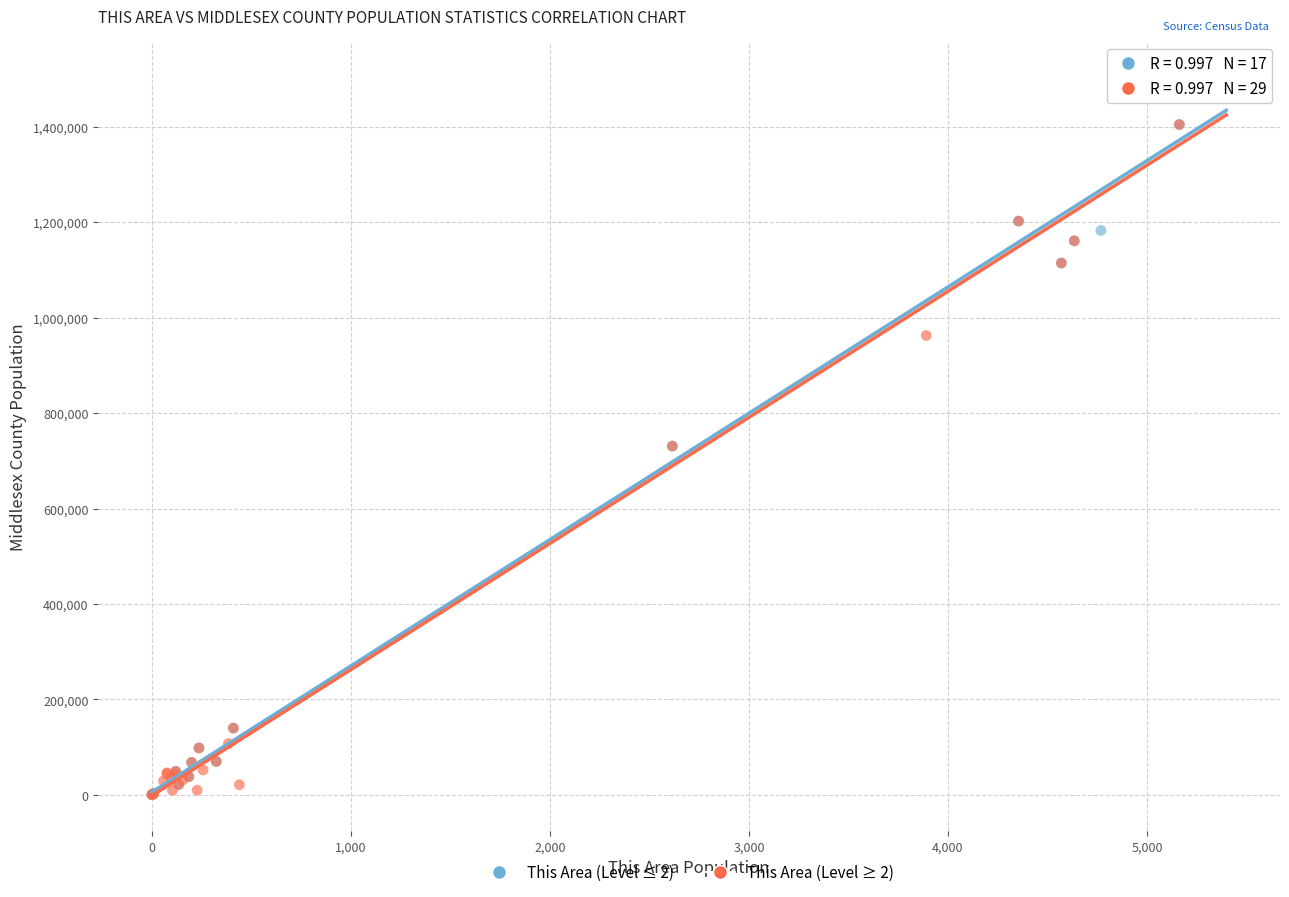

What are all the series names shown in the legend?

This Area (Level ≤ 2), This Area (Level ≥ 2)